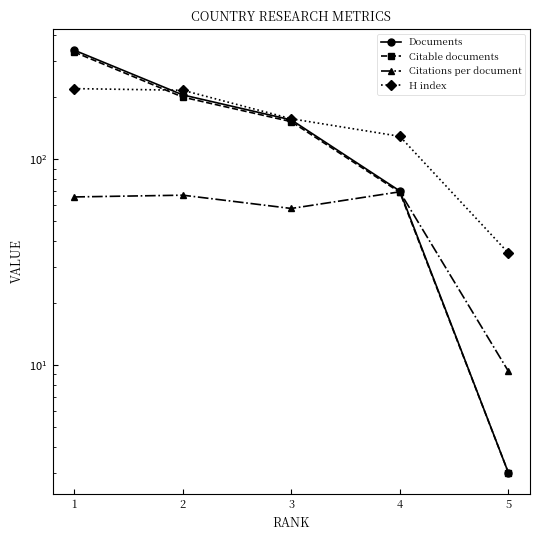

What is the greatest value displayed?

338.0